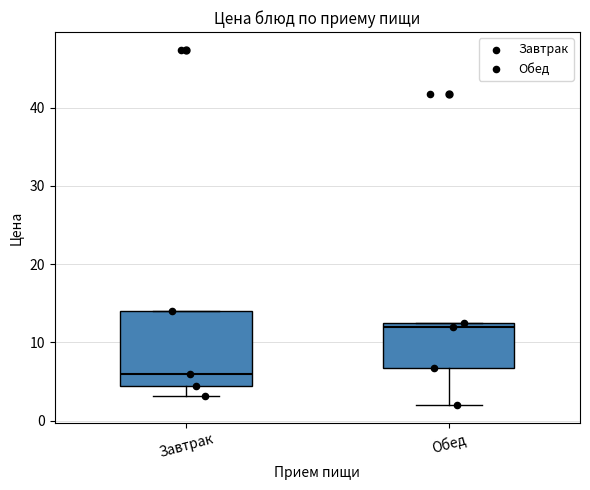

Reading left to right, transcribe this box plot: for each box, give where its median line is, the range the box spans, and where its two whiskers end, as read against the y-axis. The values are not printed on the chart, so give them approximately, as read against the axis.

Завтрак: median 6, box 4 to 14, whiskers 3 to 14
Обед: median 12, box 7 to 13, whiskers 2 to 13